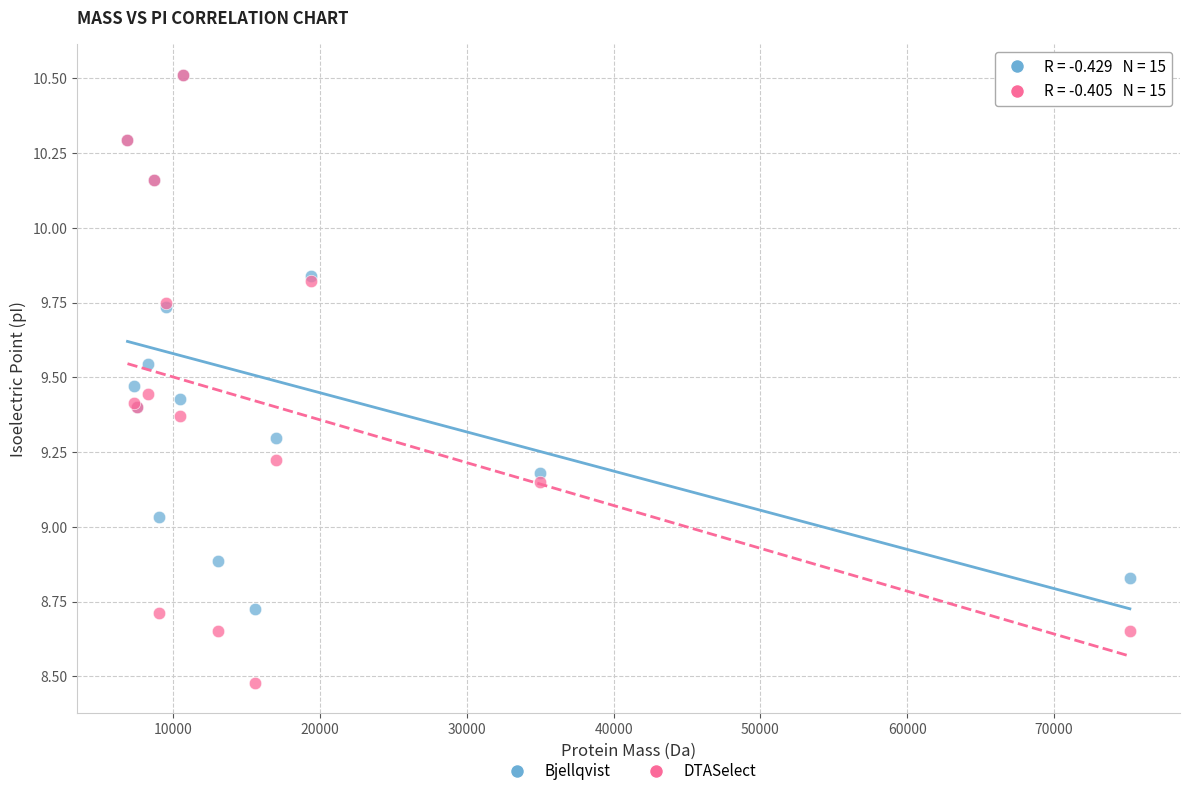

Which series has the largest Y range (max minus min)?

DTASelect